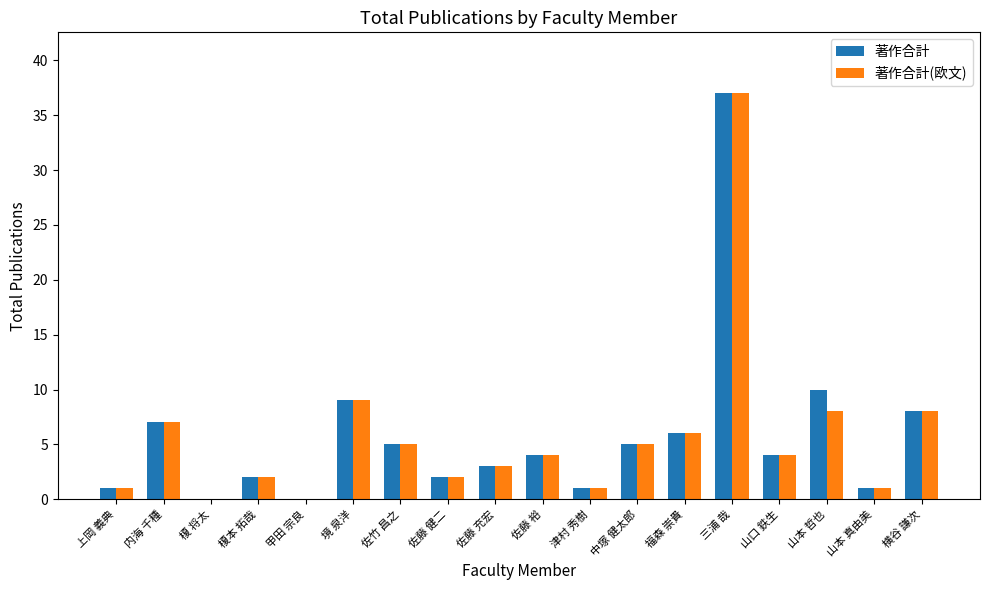

Where does the 著作合計 series first go above 4?

内海 千種